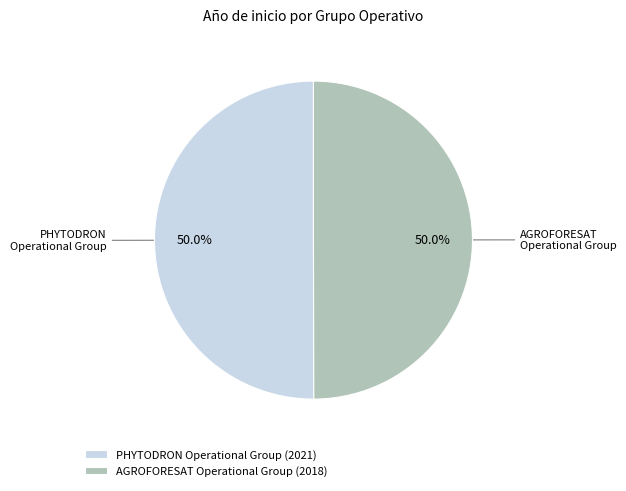

True or false: AGROFORESAT Operational Group accounts for 50% of the total.

True